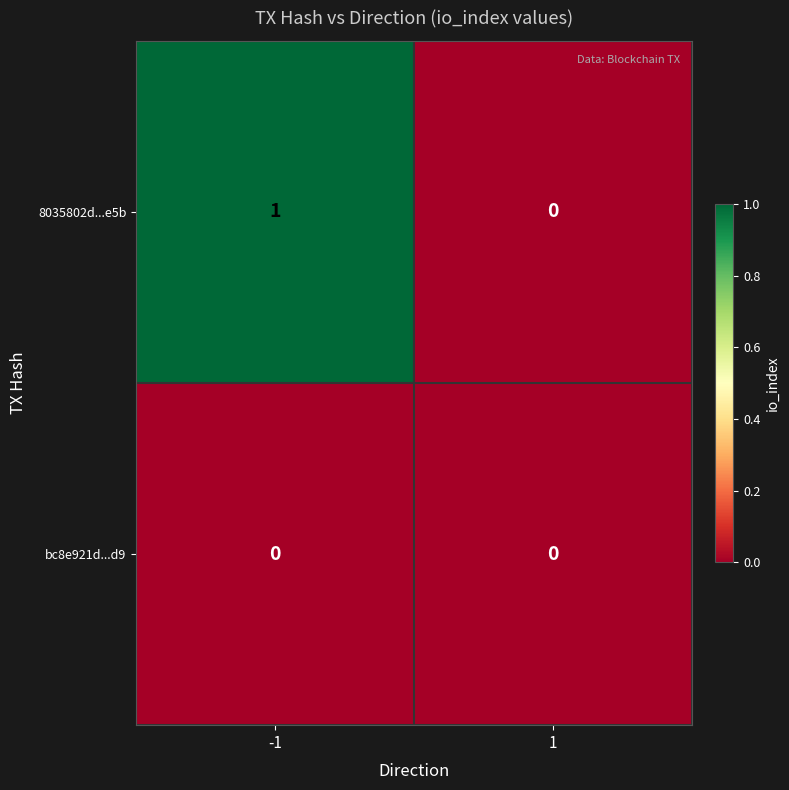

Which series has the largest total across all categories?

8035802d...e5b